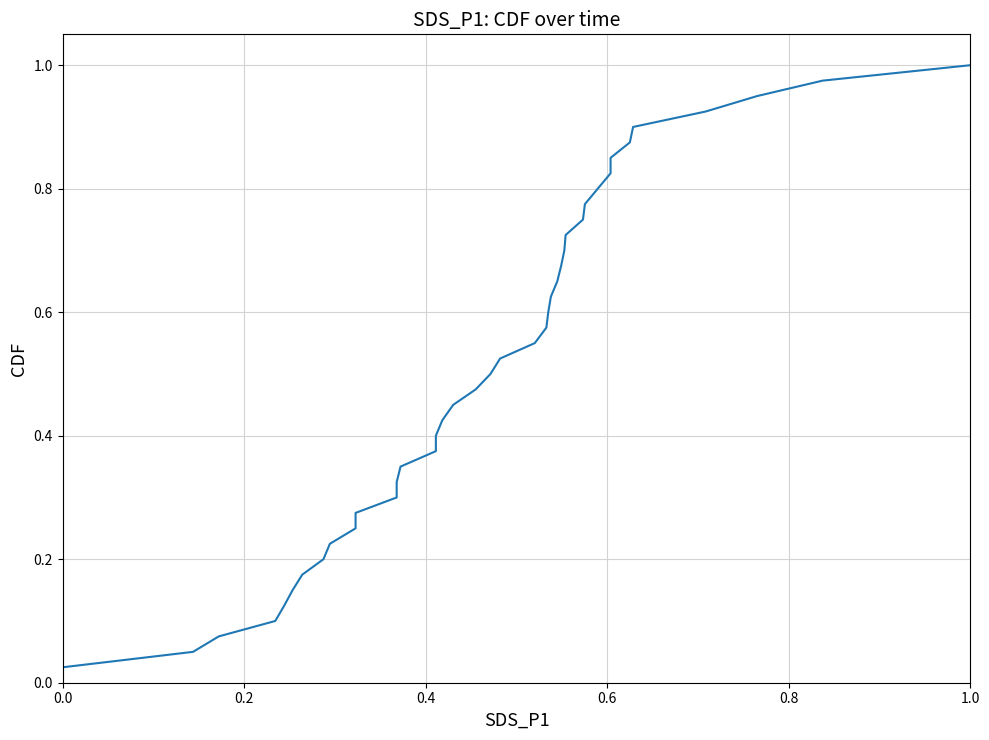

The chart shows a value of 0.1 at 0.2. True or false?

False